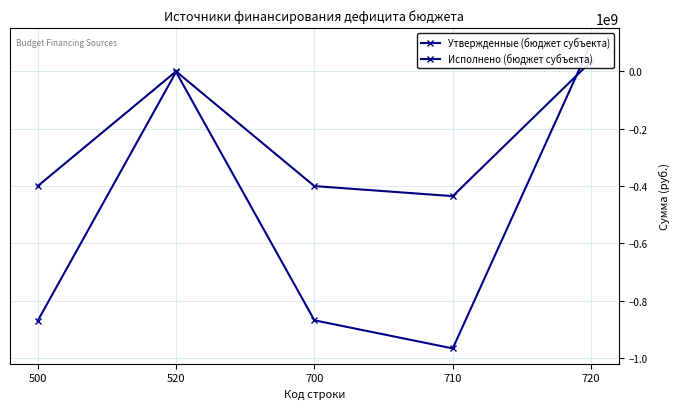

True or false: Утвержденные (бюджет субъекта) has a value of -868977555.0 at 700.

True